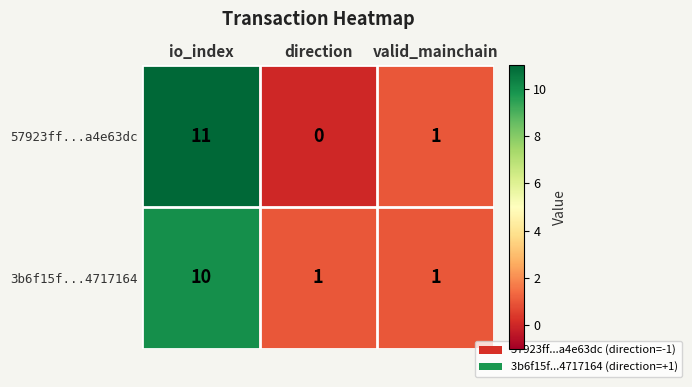

Reading left to right, what are all the values shown in this chart?

57923ff...a4e63dc: io_index=11	direction=0	valid_mainchain=1
3b6f15f...4717164: io_index=10	direction=1	valid_mainchain=1